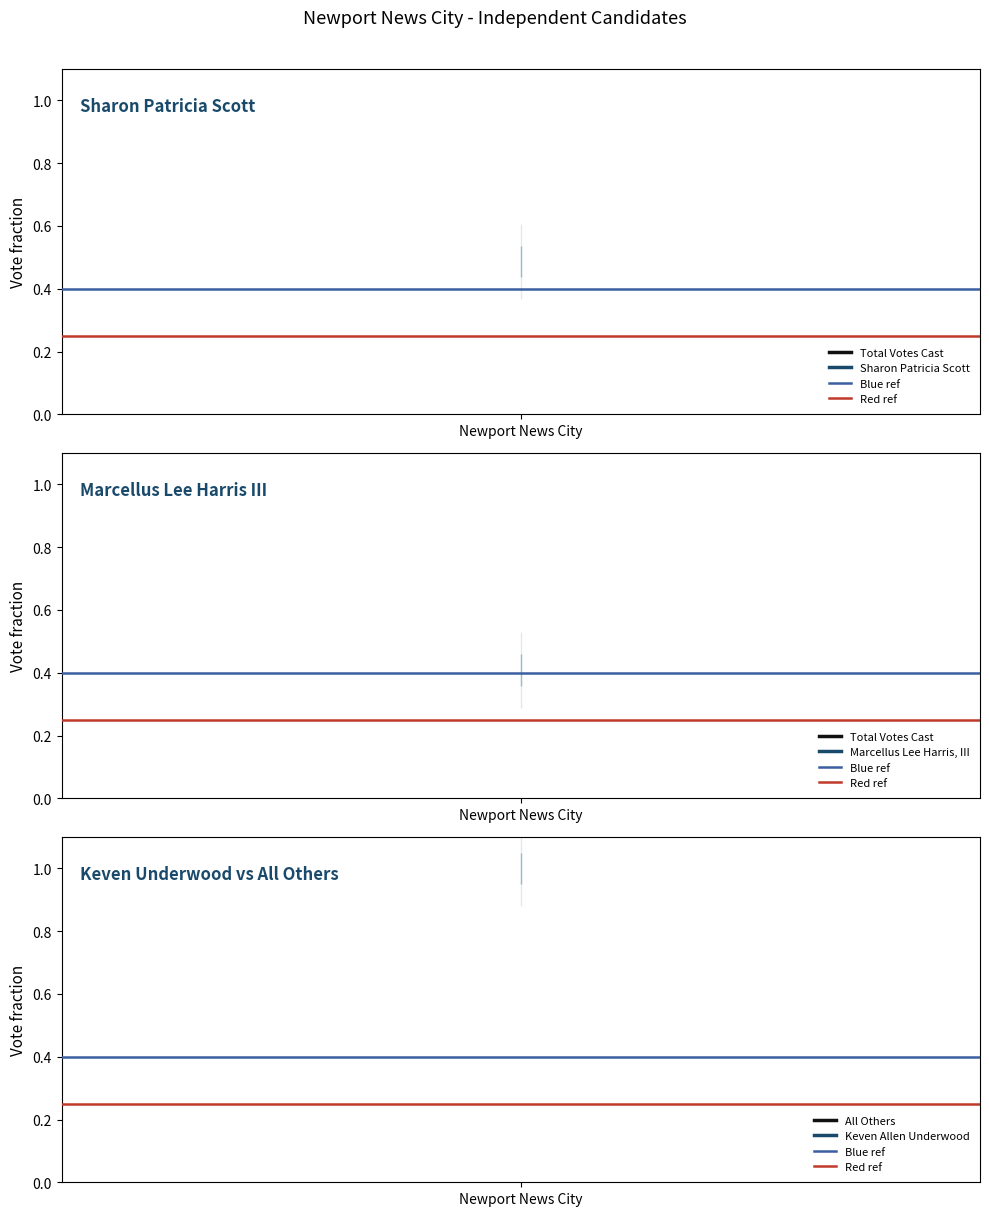

At which label does Red ref reach its peak?

Newport News City